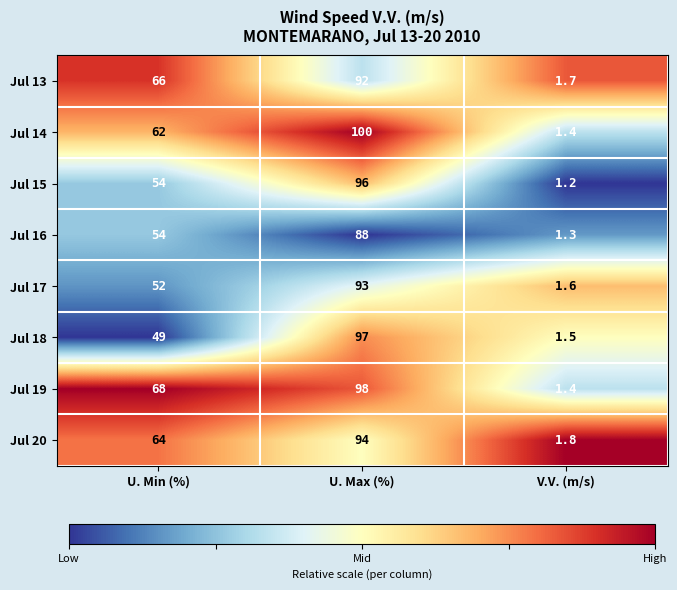

Which series has the largest range (max minus min)?

Jul 14